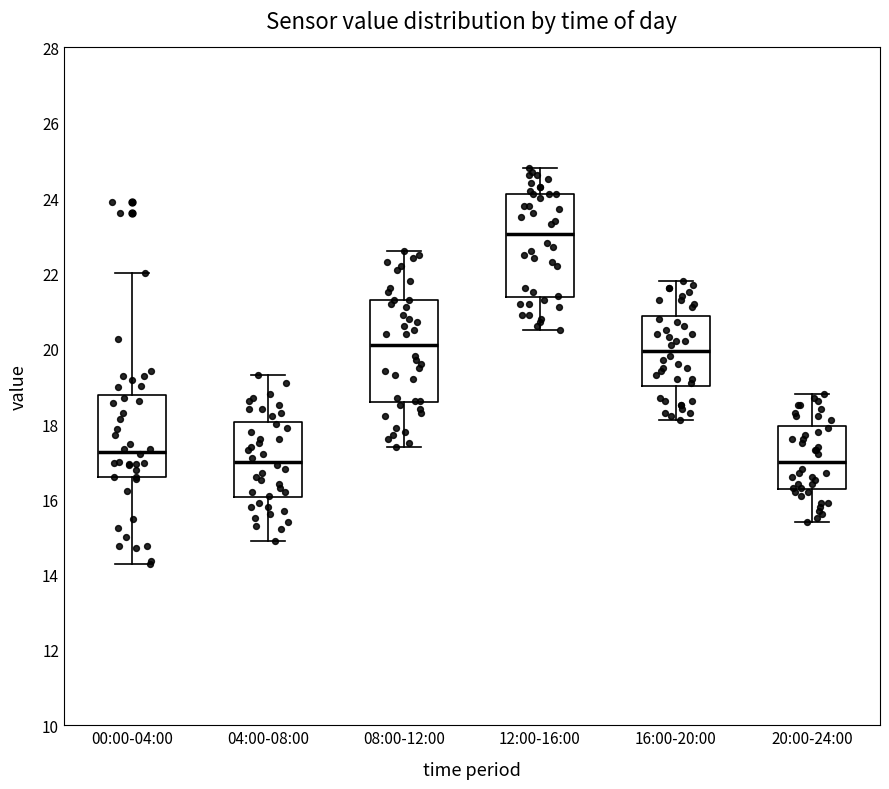

Where is the lower edge of the box for 16:00-20:00 on the y-axis? The values are not printed on the chart, so give them approximately, as read against the axis.

19.0